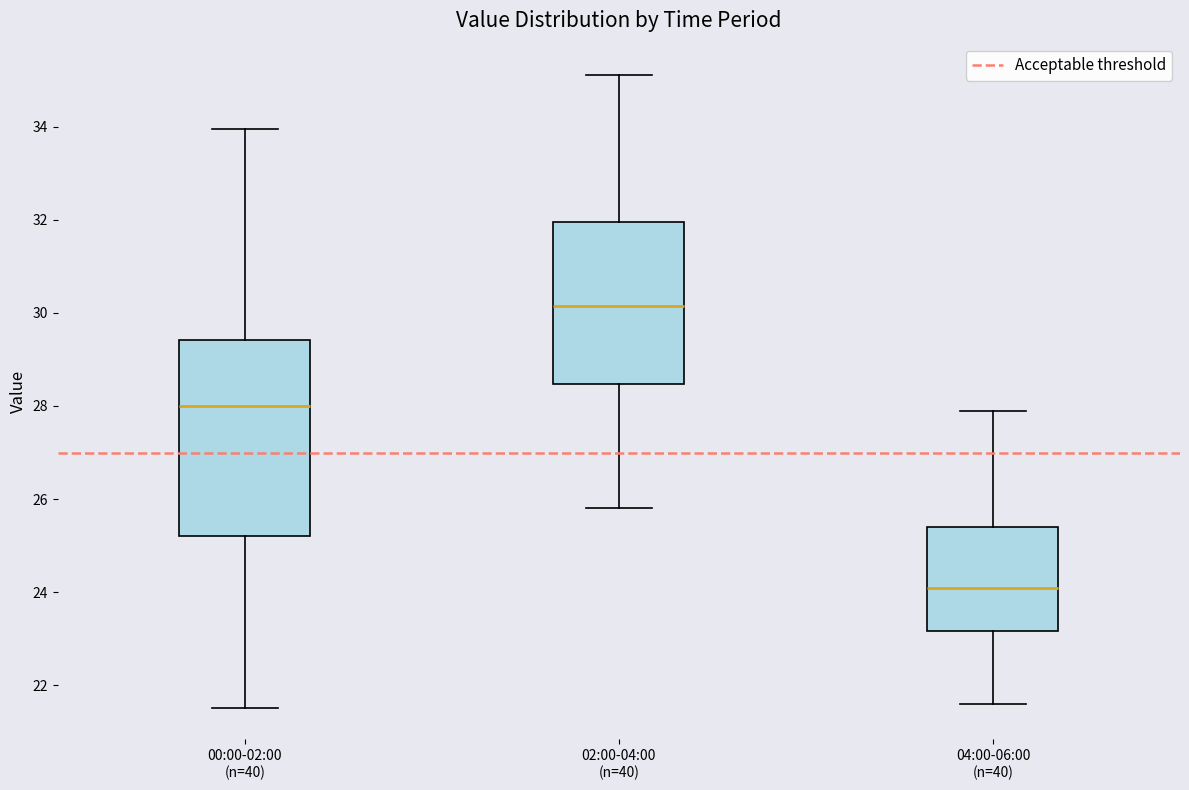

Where is the upper edge of the box for 02:00-04:00 (n=40) on the y-axis? The values are not printed on the chart, so give them approximately, as read against the axis.

32.0